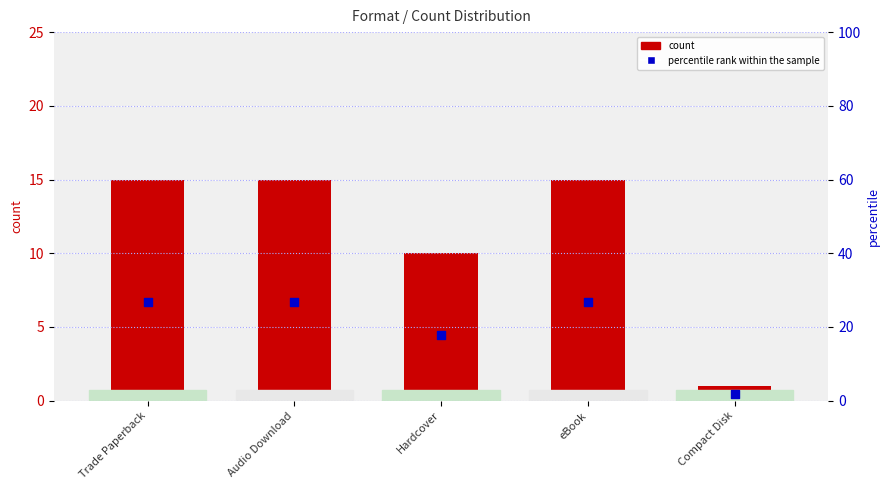

What are all the series names shown in the legend?

count, percentile rank within the sample